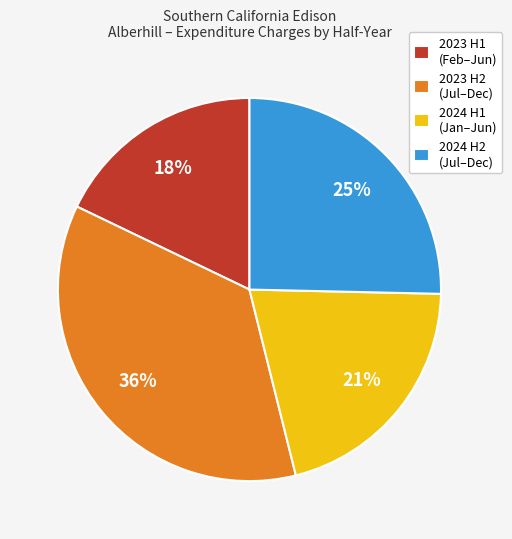

Is it true that 2024 H2 (Jul–Dec) is 25% of the pie?

True